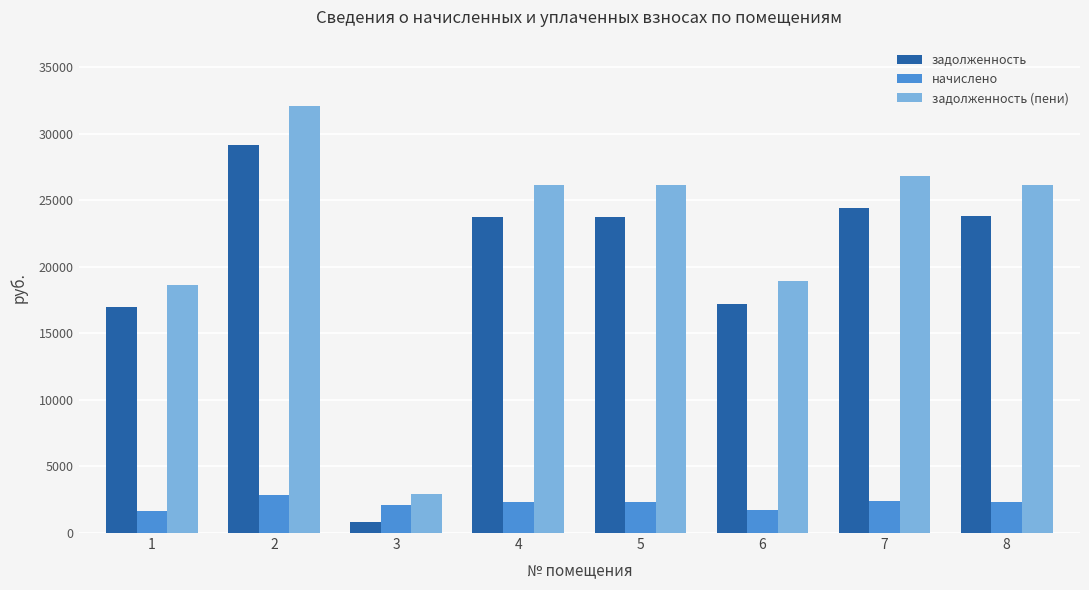

List the series in order of their peak value, lowest first.

начислено, задолженность, задолженность (пени)